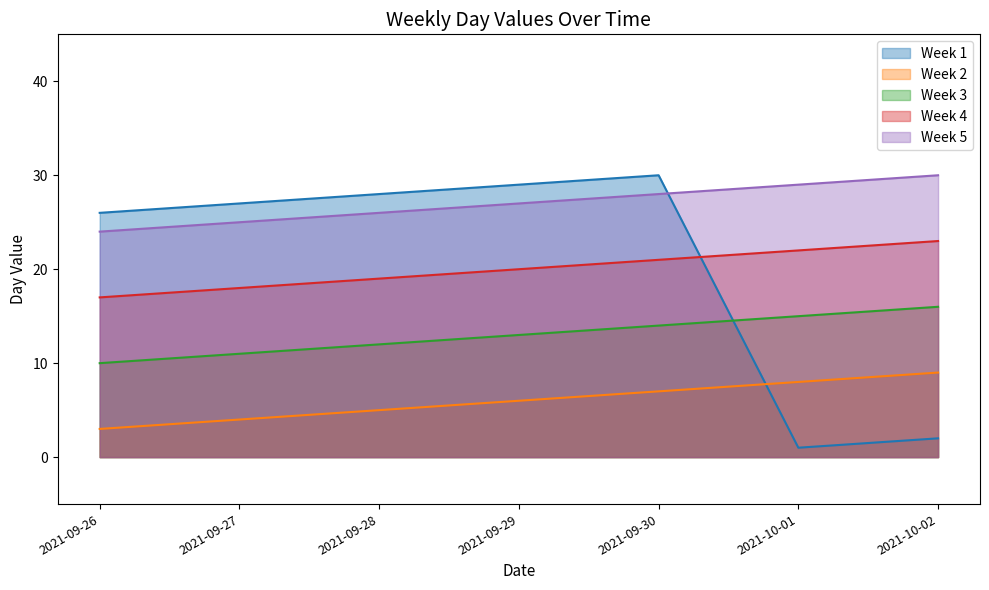

What is the value of the Week 5 point at the 6th from the left?

29